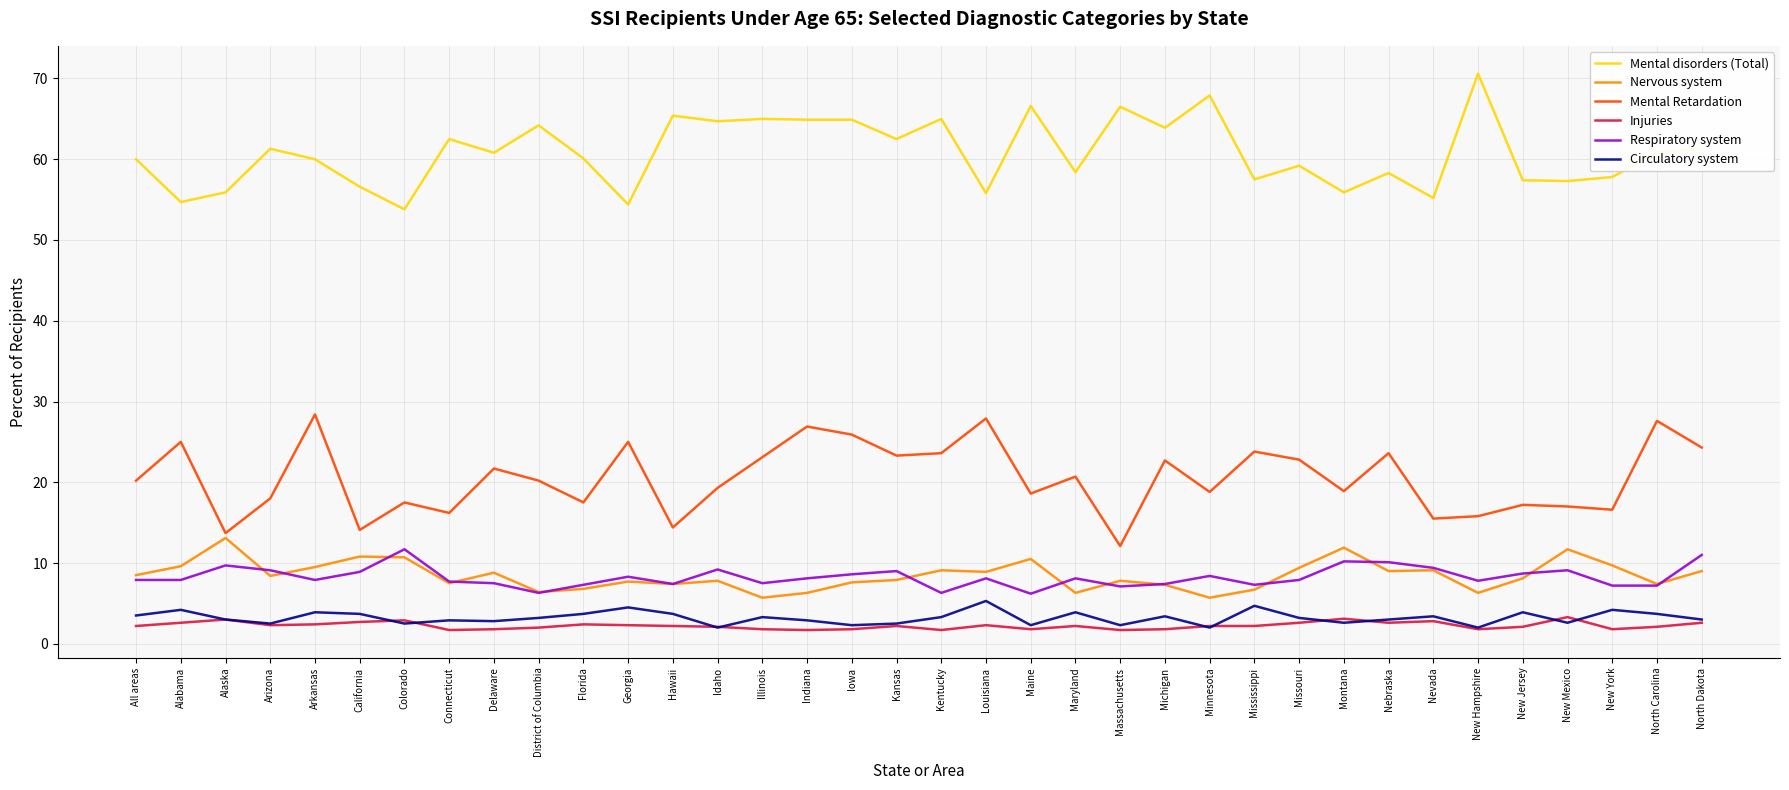

True or false: Circulatory system and Mental Retardation cross at least once.

False